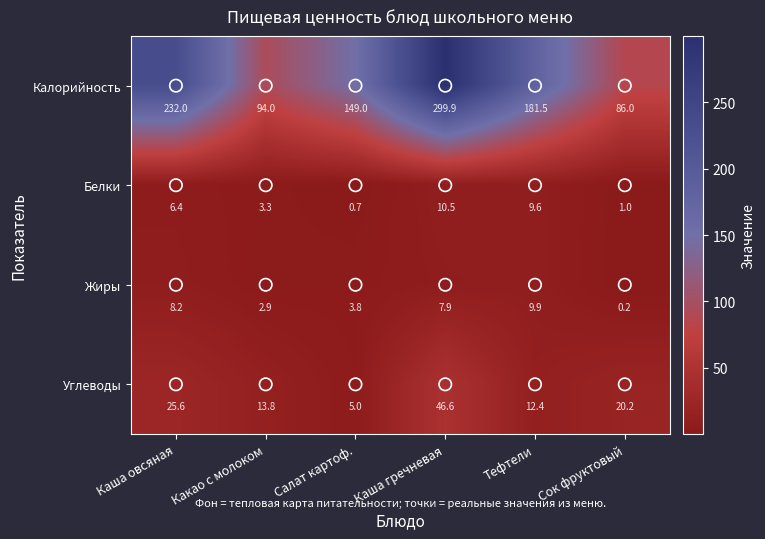

What is the total value across all series at Каша гречневая?

364.9